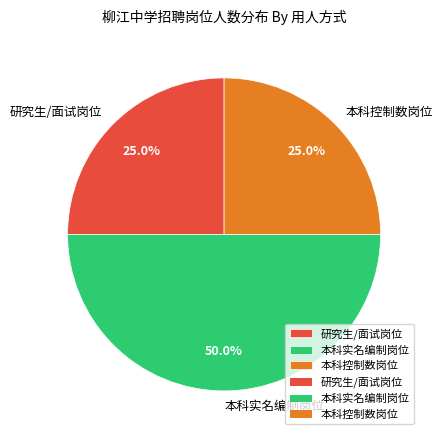

Which slice is the largest?

本科实名编制岗位